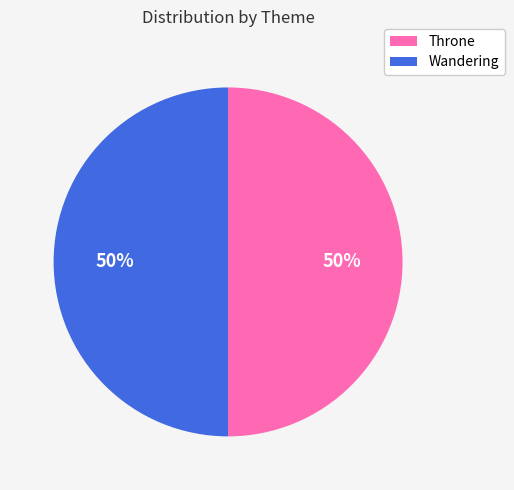

Count the number of slices in the pie.

2